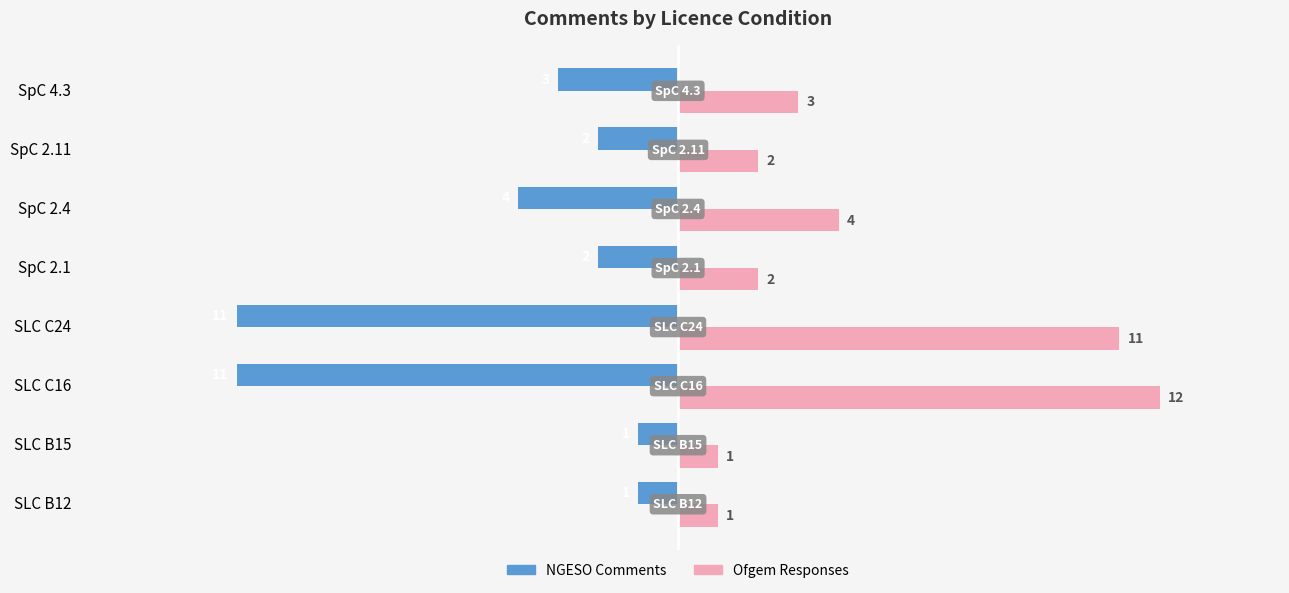

Does the chart contain stacked bars?

No